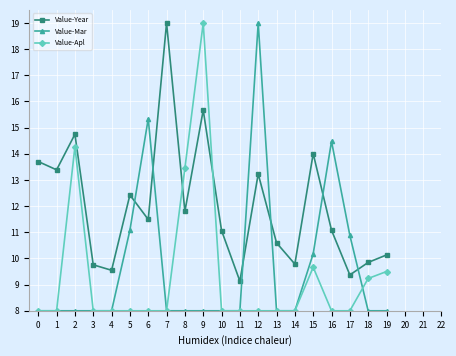

Is this an area chart (filled region under the line)?

No